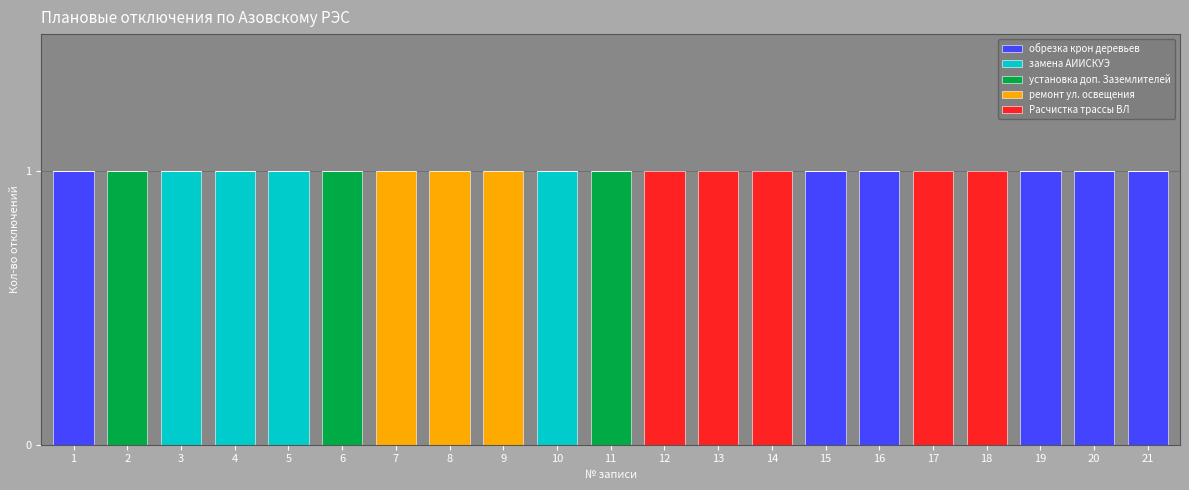

The value of обрезка крон деревьев at 6 is -1. True or false?

False